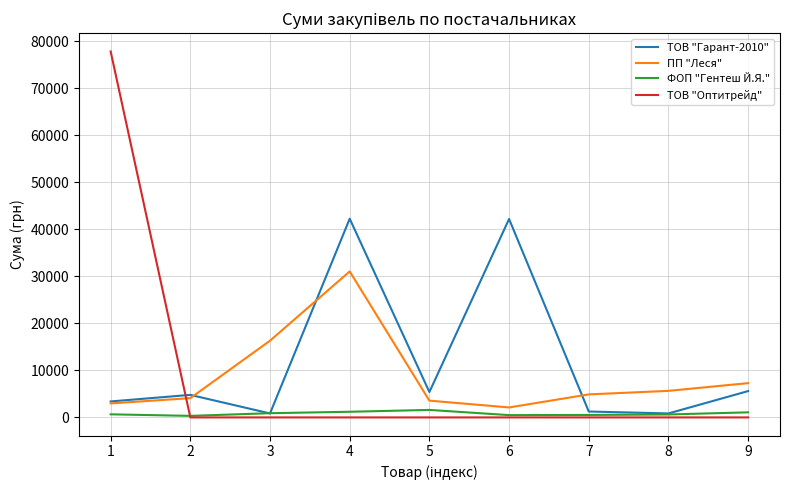

Rank the series by their maximum value, from lowest to highest.

ФОП "Гентеш Й.Я.", ПП "Леся", ТОВ "Гарант-2010", ТОВ "Оптитрейд"